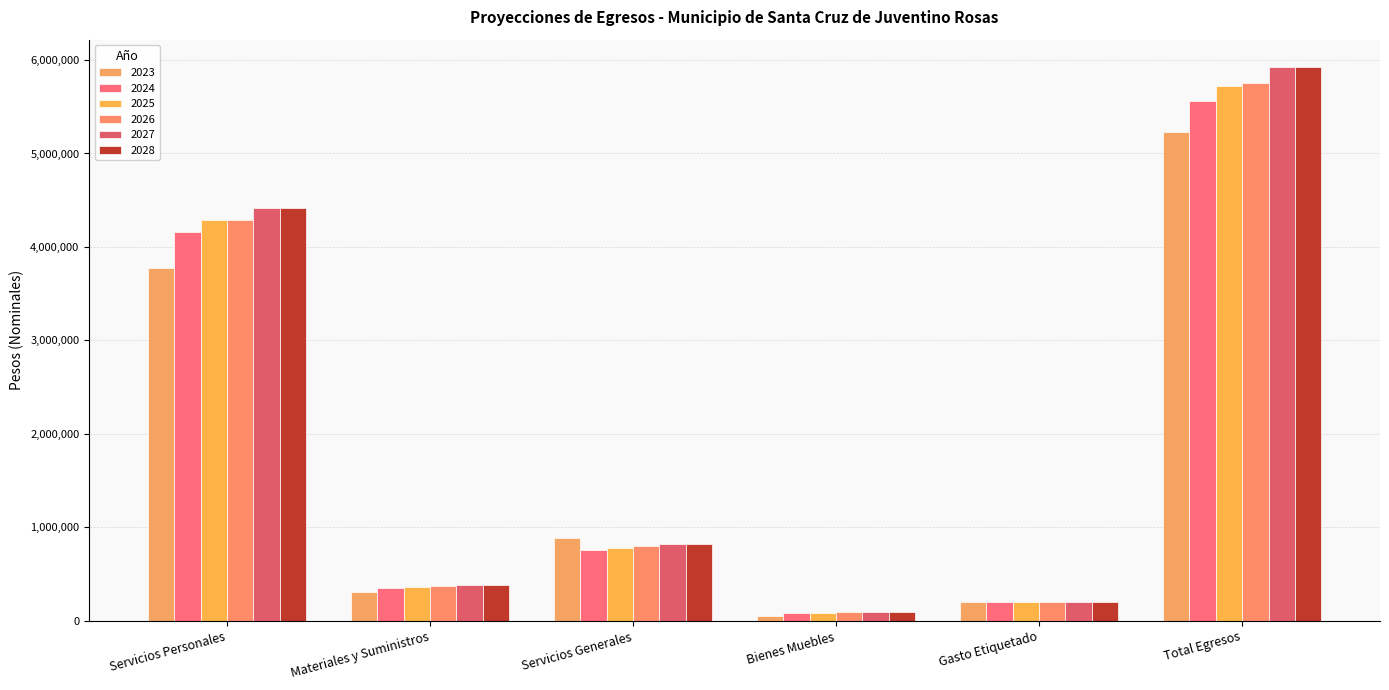

Read the 2024 value at Gasto Etiquetado.

205000.0